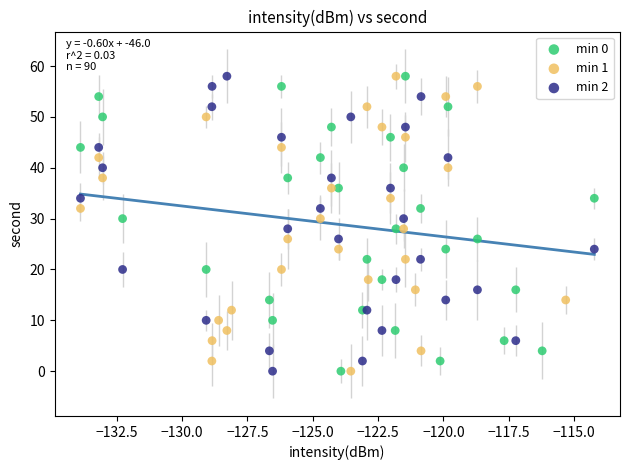

What are all the series names shown in the legend?

min 0, min 1, min 2